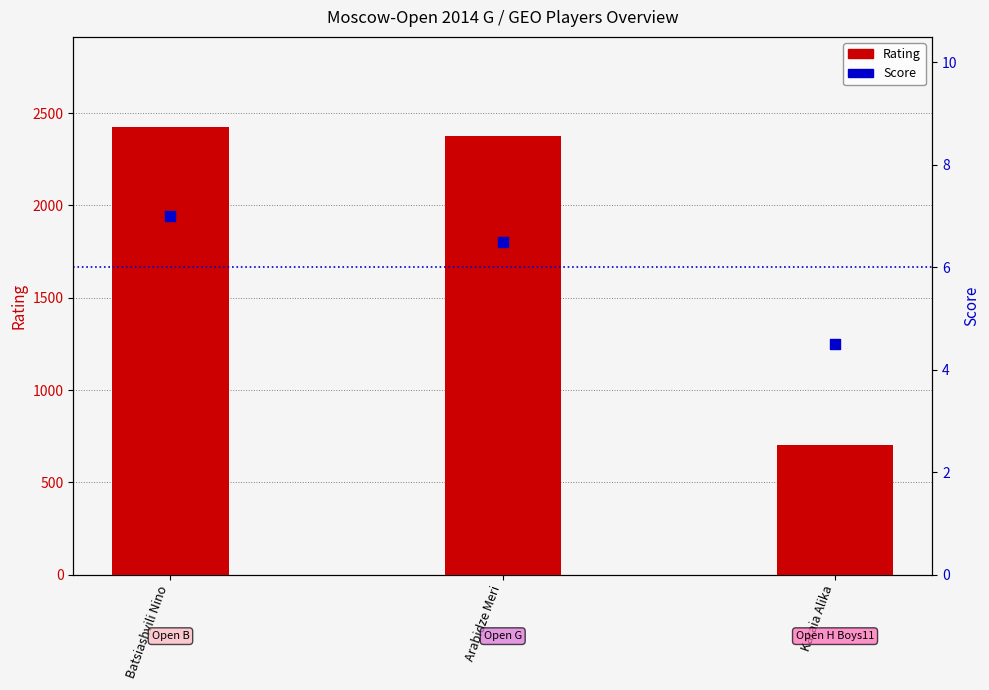

Which series has the widest spread of Y values?

Rating